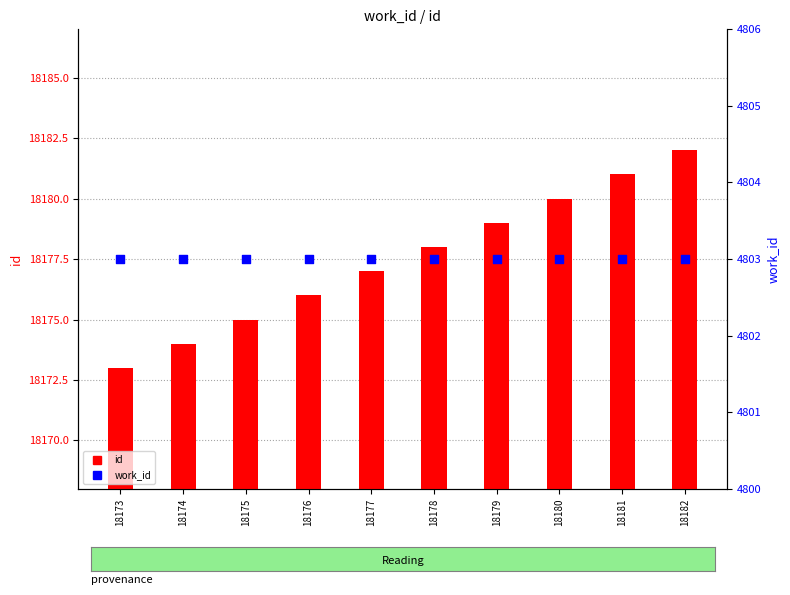

Which series has the largest Y range (max minus min)?

id